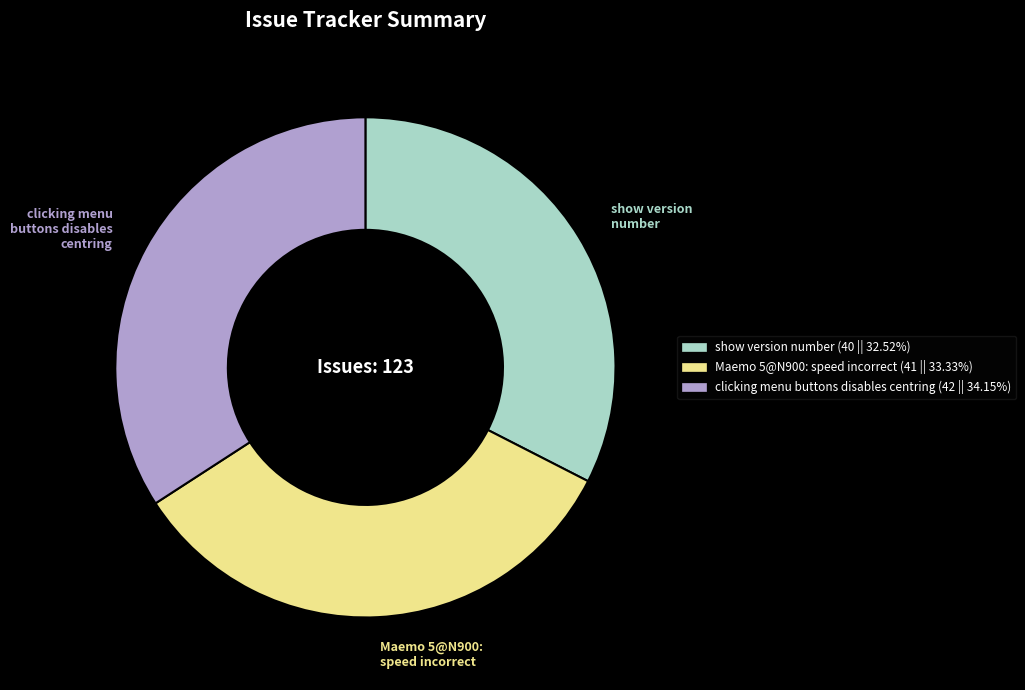

Do show version number and Maemo 5@N900: speed incorrect together represent more than half of the pie?

Yes